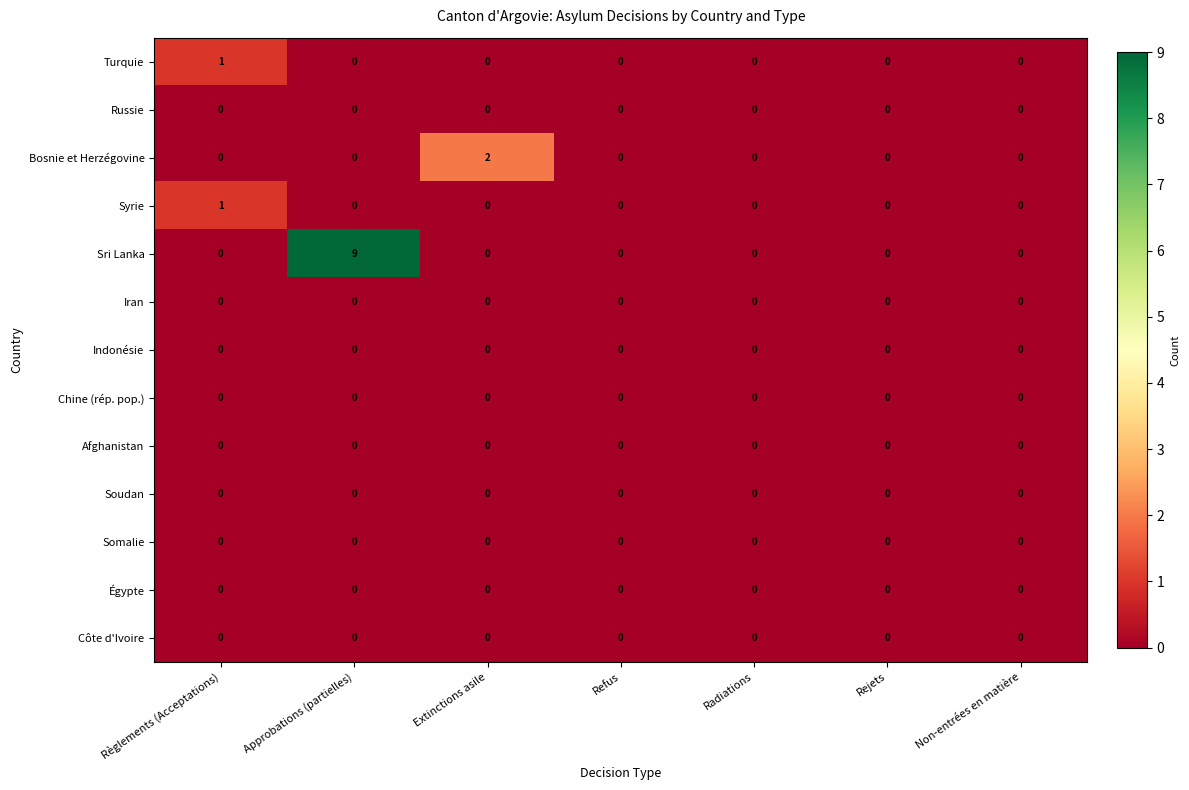

At which category is the sum across all series the highest?

Approbations (partielles)